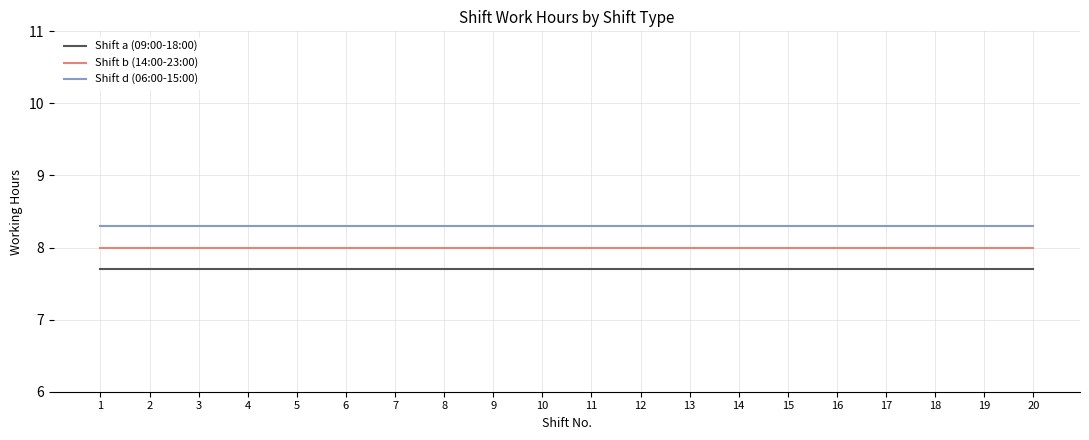

What is the approximate value of Shift b (14:00-23:00) at 12?

8.0